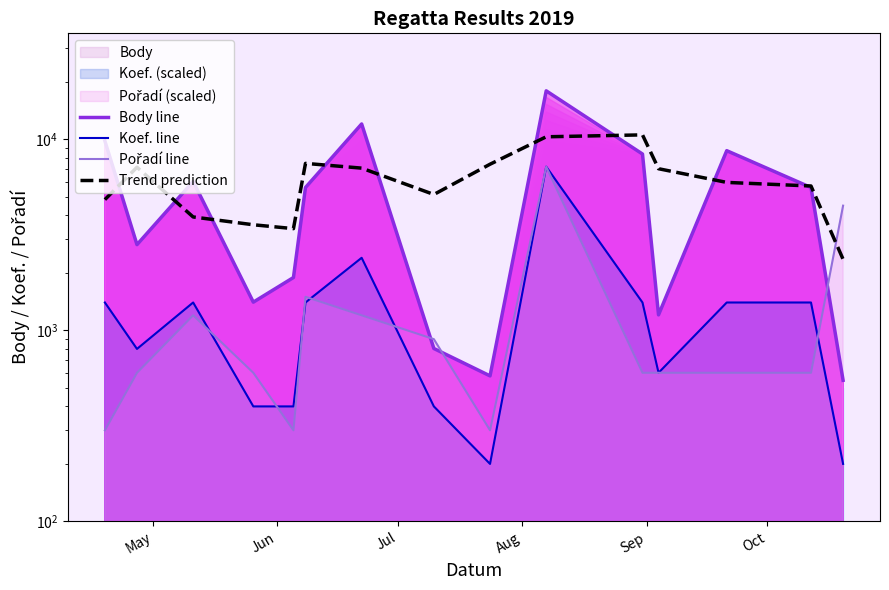

True or false: Body line and Trend prediction intersect in this chart.

True